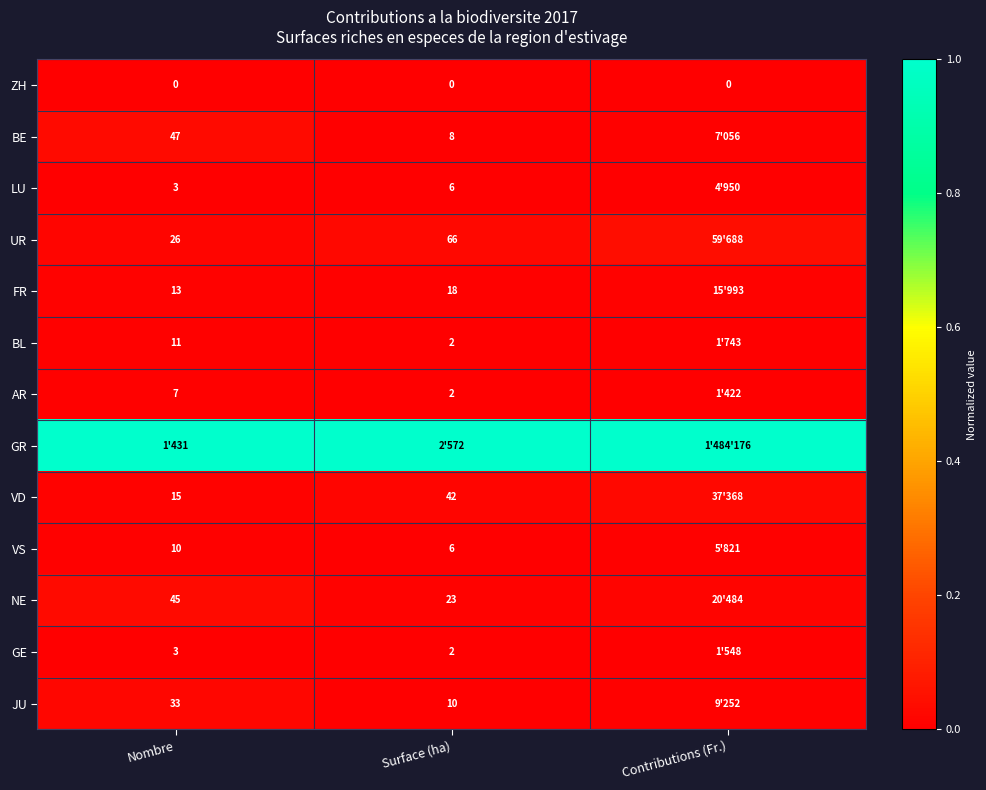

The VS series shows 0.0 at Nombre. True or false?

False